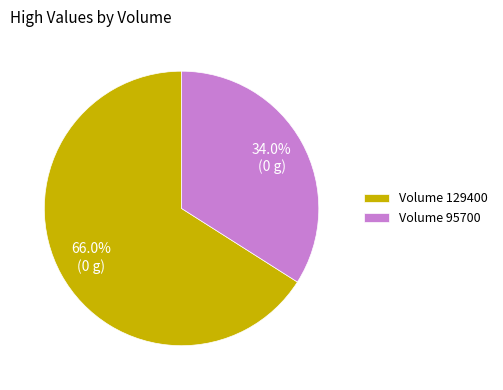

How many segments does this pie chart have?

2